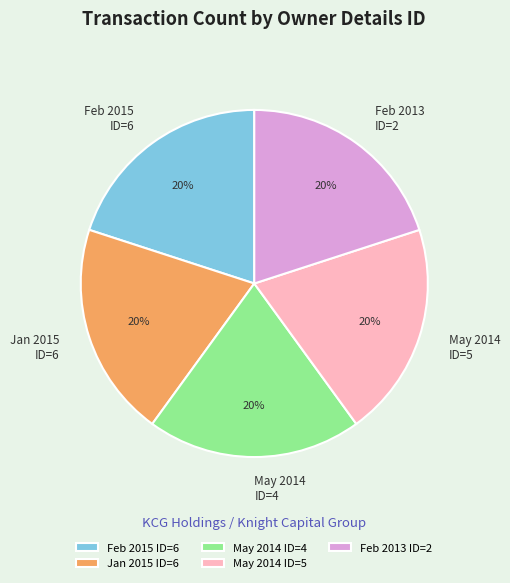

True or false: May 2014 ID=5 accounts for 29% of the total.

False